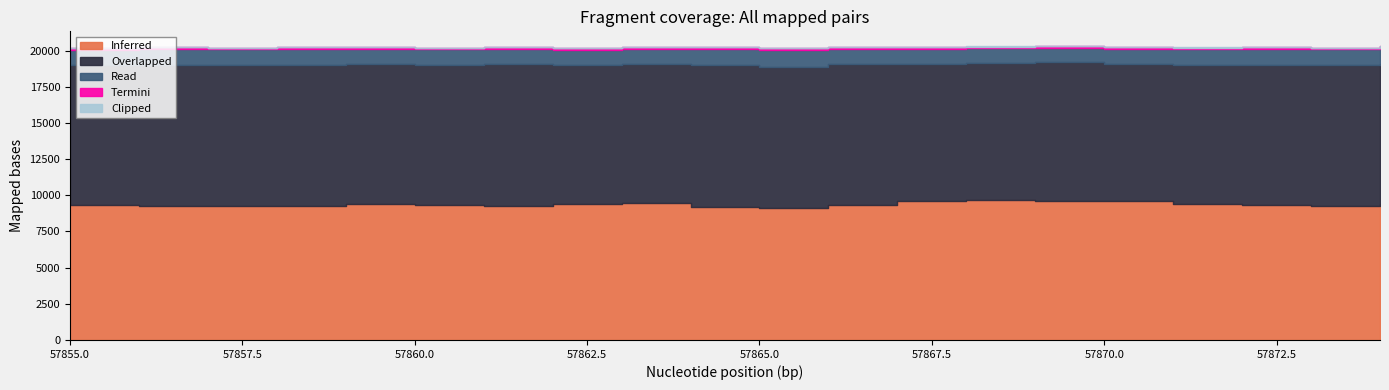

In Clipped, how many points are higher than both neighbors (excluding endpoints)?

6